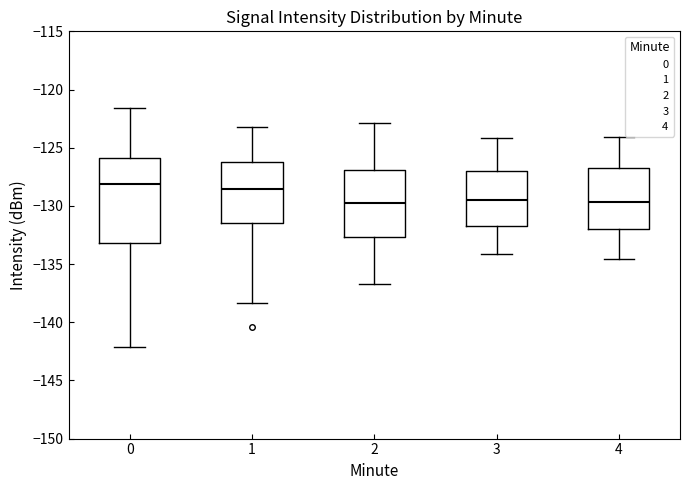

Reading left to right, read every box against the y-axis: the position of its median line, the range the box covers, and the ends of its whiskers. The values are not printed on the chart, so give them approximately, as read against the axis.

0: median -128.0, box -133.0 to -126.0, whiskers -142.0 to -121.5
1: median -128.5, box -131.5 to -126.0, whiskers -138.5 to -123.0
2: median -129.5, box -132.5 to -127.0, whiskers -136.5 to -123.0
3: median -129.5, box -131.5 to -127.0, whiskers -134.0 to -124.0
4: median -129.5, box -132.0 to -126.5, whiskers -134.5 to -124.0